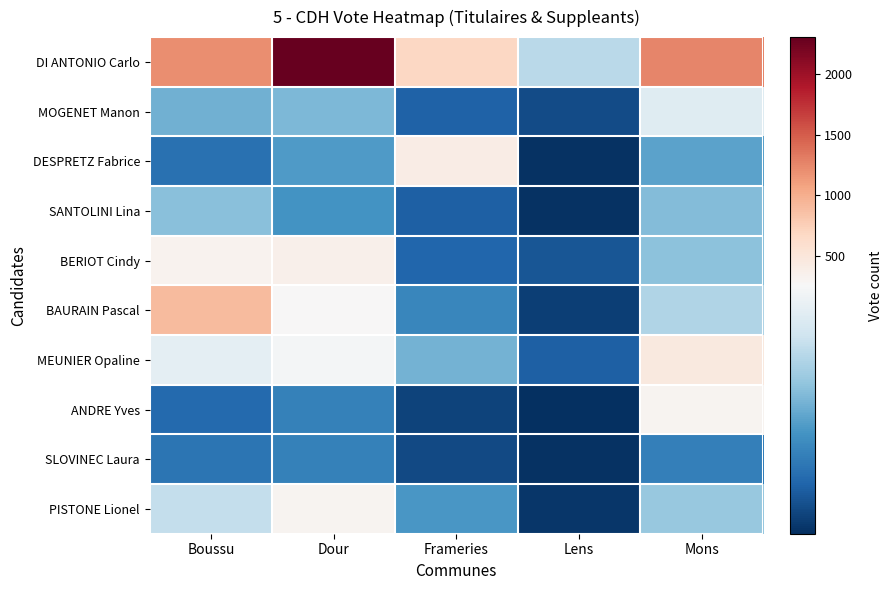

How many data points does each series have?

5